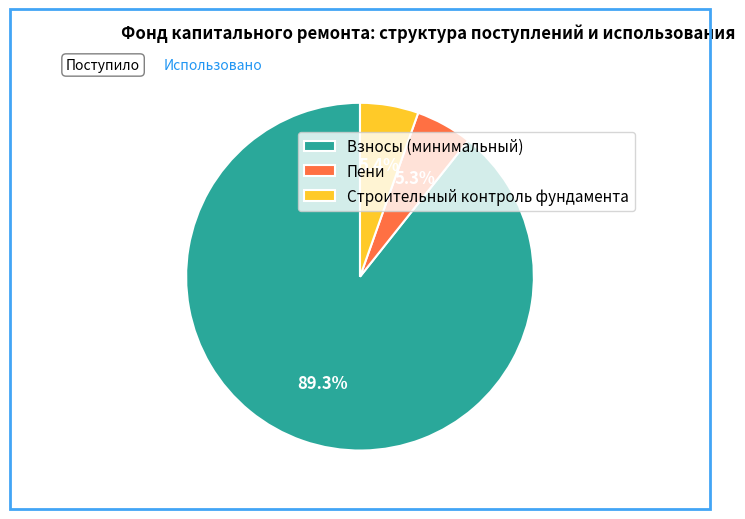

Is the sum of Строительный контроль фундамента and Пени greater than half?

No